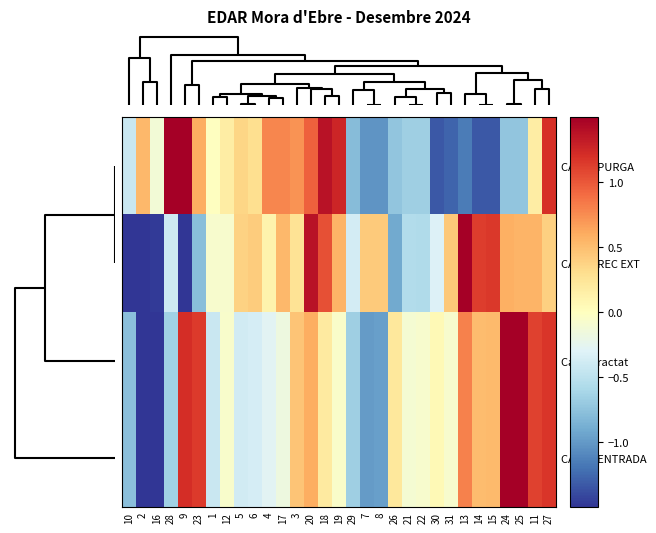

How many data points does each series have?

31